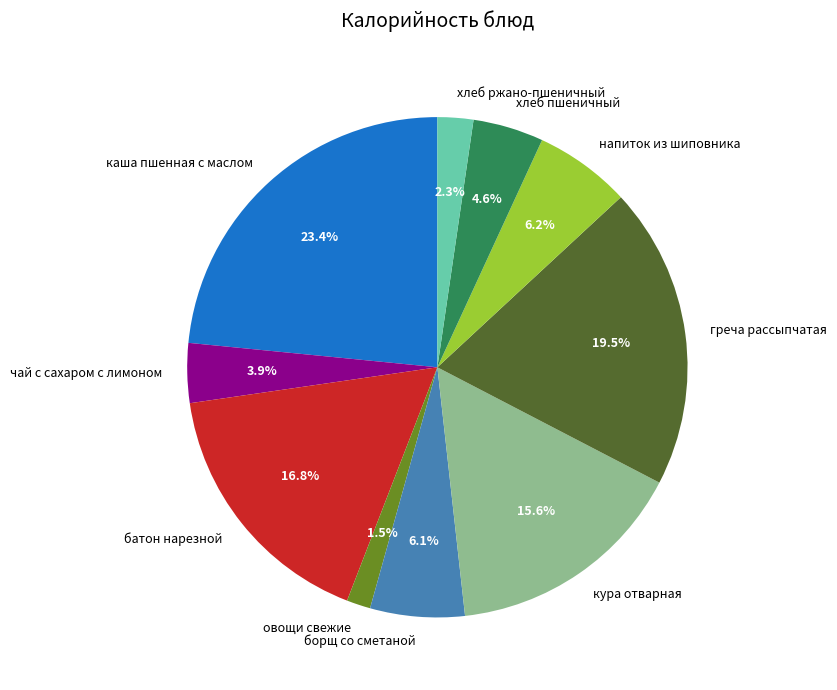

What percentage is the хлеб пшеничный slice, to the nearest percent?

5%